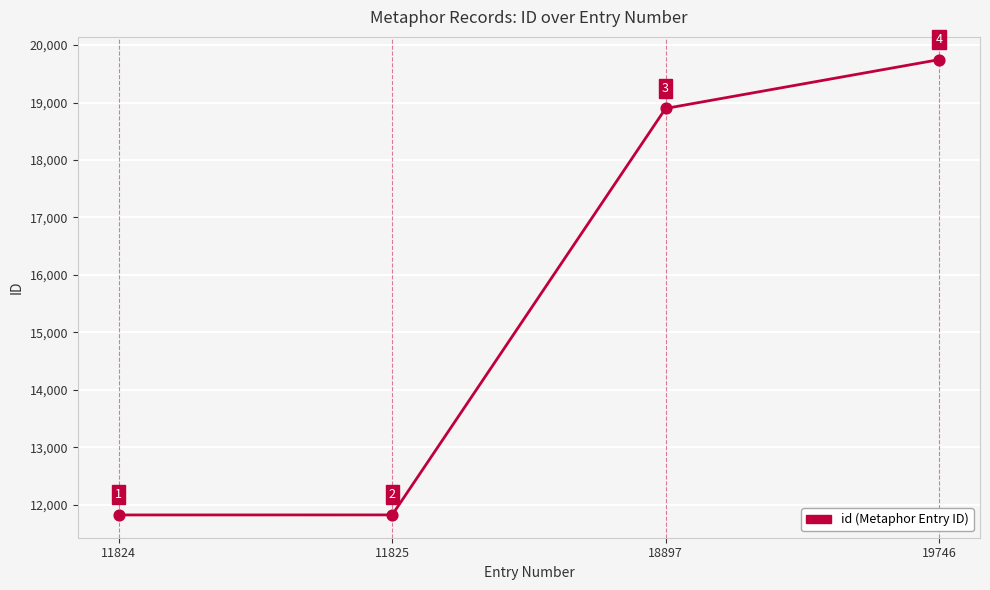

Between 11824 and 11825, which is larger?

11825